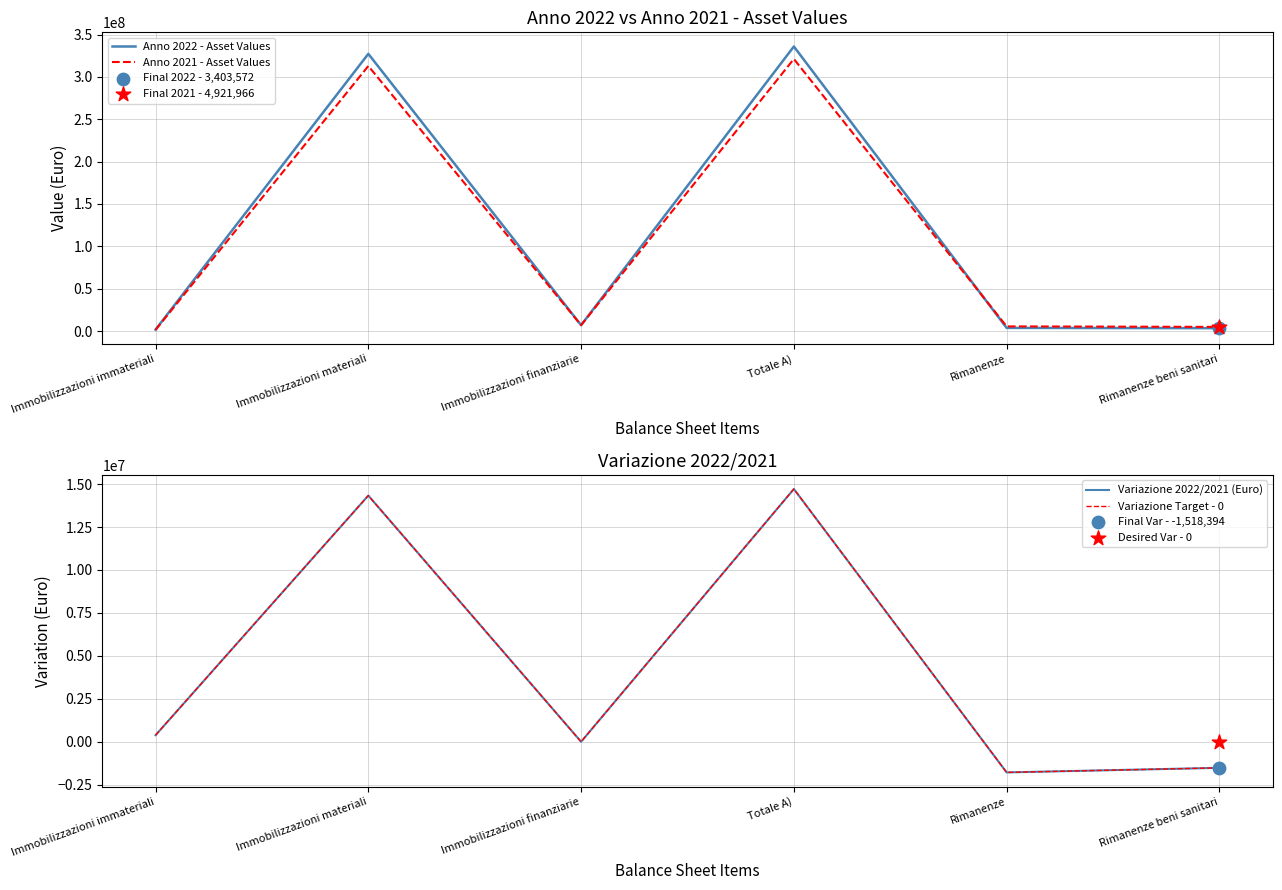

Which series contains the highest Y value?

Anno 2022 - Asset Values